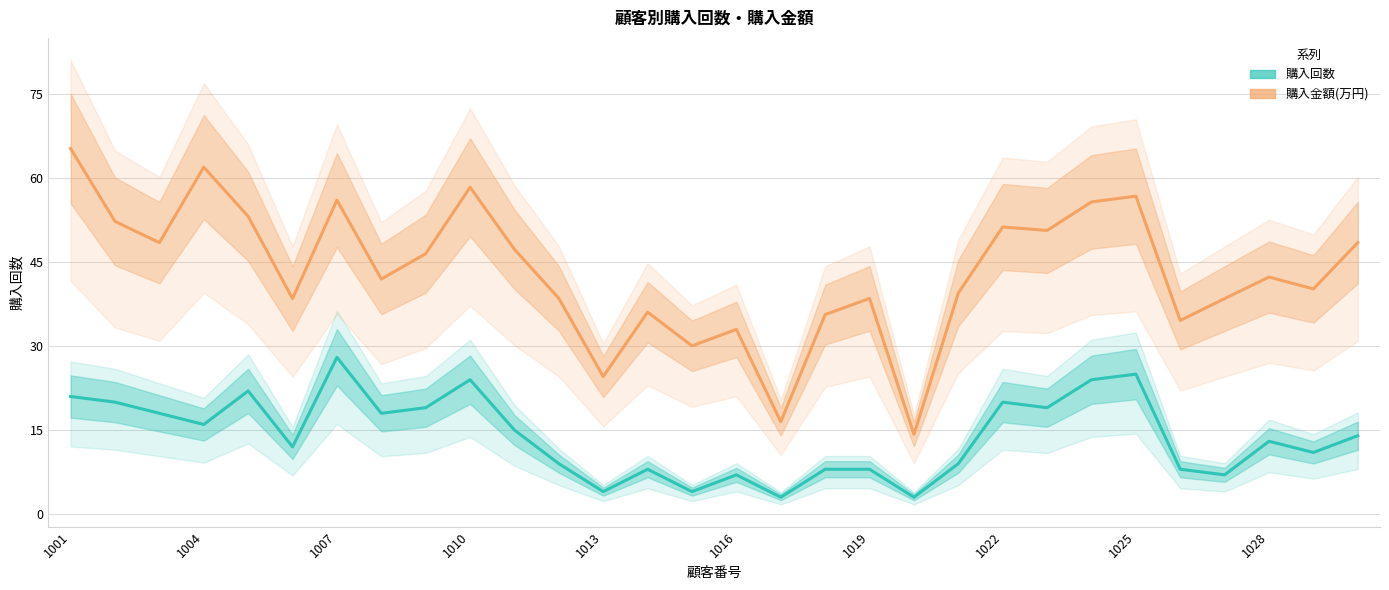

Reading right to left, transcribe all the data shown in this chart.

購入回数: 14.0	11.0	13.0	7.0	8.0	25.0	24.0	19.0	20.0	9.0	3.0	8.0	8.0	3.0	7.0	4.0	8.0	4.0	9.0	15.0	24.0	19.0	18.0	28.0	12.0	22.0	16.0	18.0	20.0	21.0
購入金額(万円): 48.5	40.2	42.4	38.5	34.6	56.8	55.8	50.7	51.3	39.5	14.2	38.5	35.6	16.5	33.0	30.1	36.1	24.6	38.5	47.3	58.4	46.5	42.0	56.1	38.5	53.2	62.0	48.5	52.3	65.3